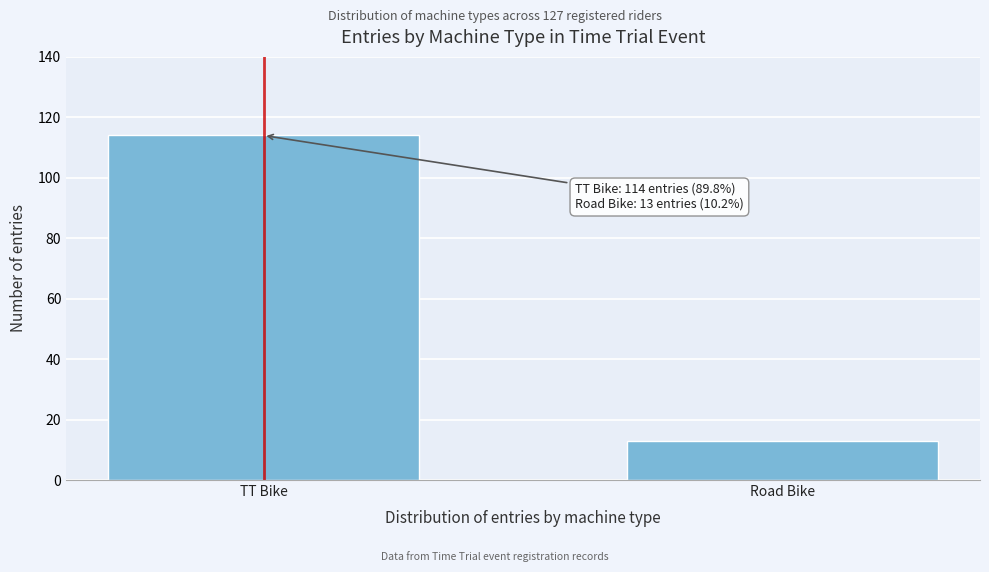

Reading left to right, extract all data points from this chart.

TT Bike=114	Road Bike=13